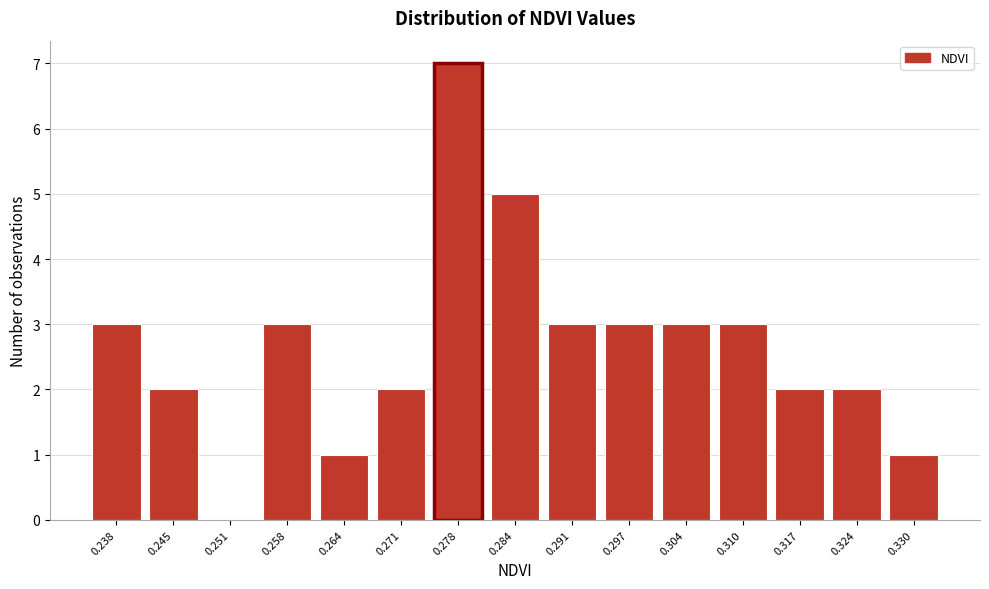

Reading right to left, what are all the values shown in this chart?

0.330=1	0.324=2	0.317=2	0.310=3	0.304=3	0.297=3	0.291=3	0.284=5	0.278=7	0.271=2	0.264=1	0.258=3	0.251=0	0.245=2	0.238=3